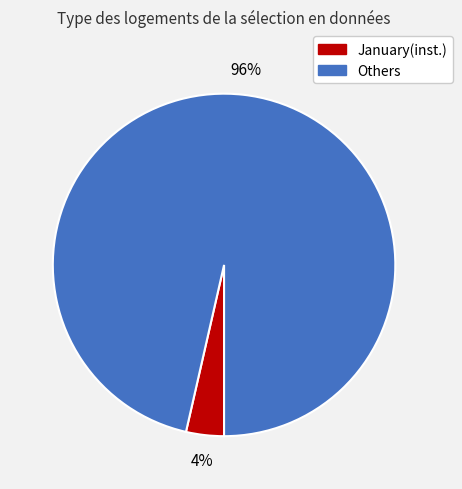

Between January(inst.) and Others, which is larger?

Others